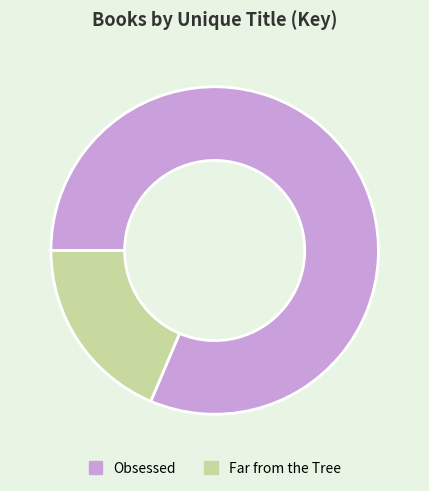

How many segments does this pie chart have?

2